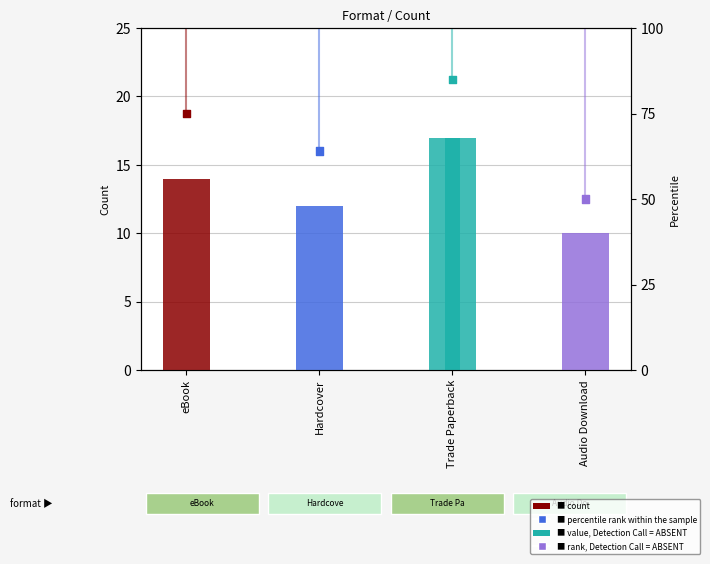

Is the value of count at Audio Download greater than the value of percentile rank within the sample at eBook?

No